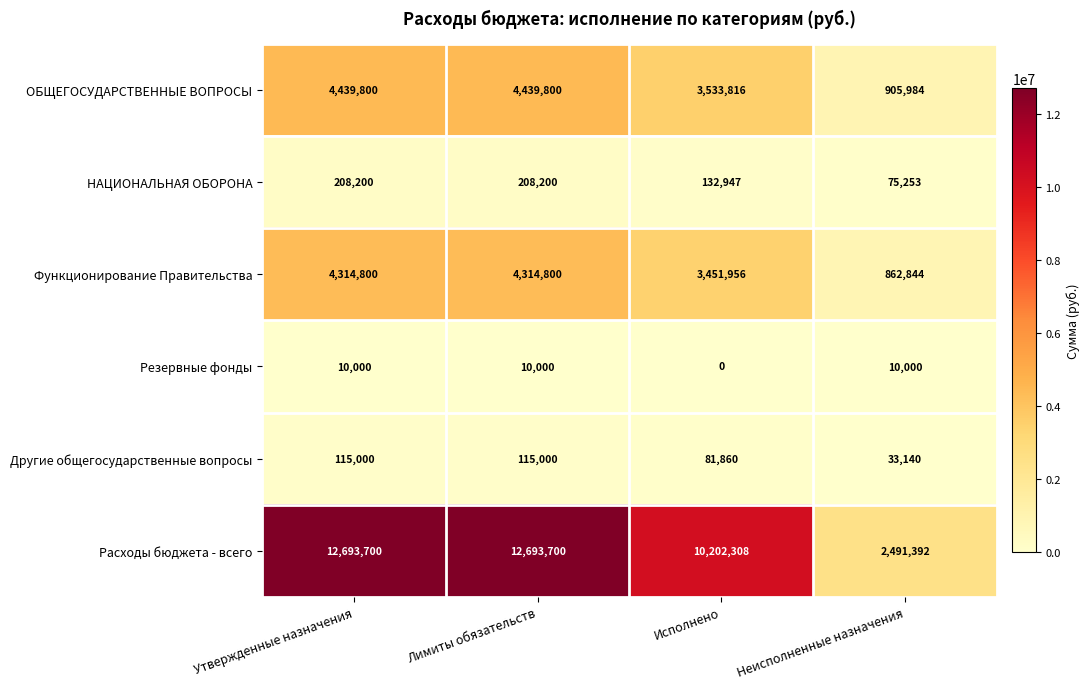

Which series changed the most between Утвержденные назначения and Неисполненные назначения?

Расходы бюджета - всего